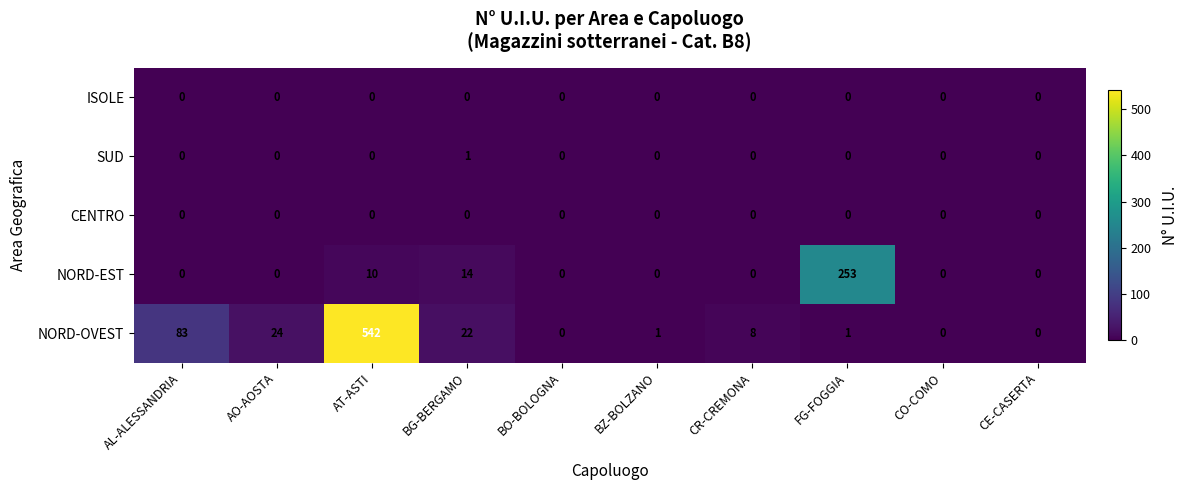

The value of SUD at FG-FOGGIA is -1. True or false?

False